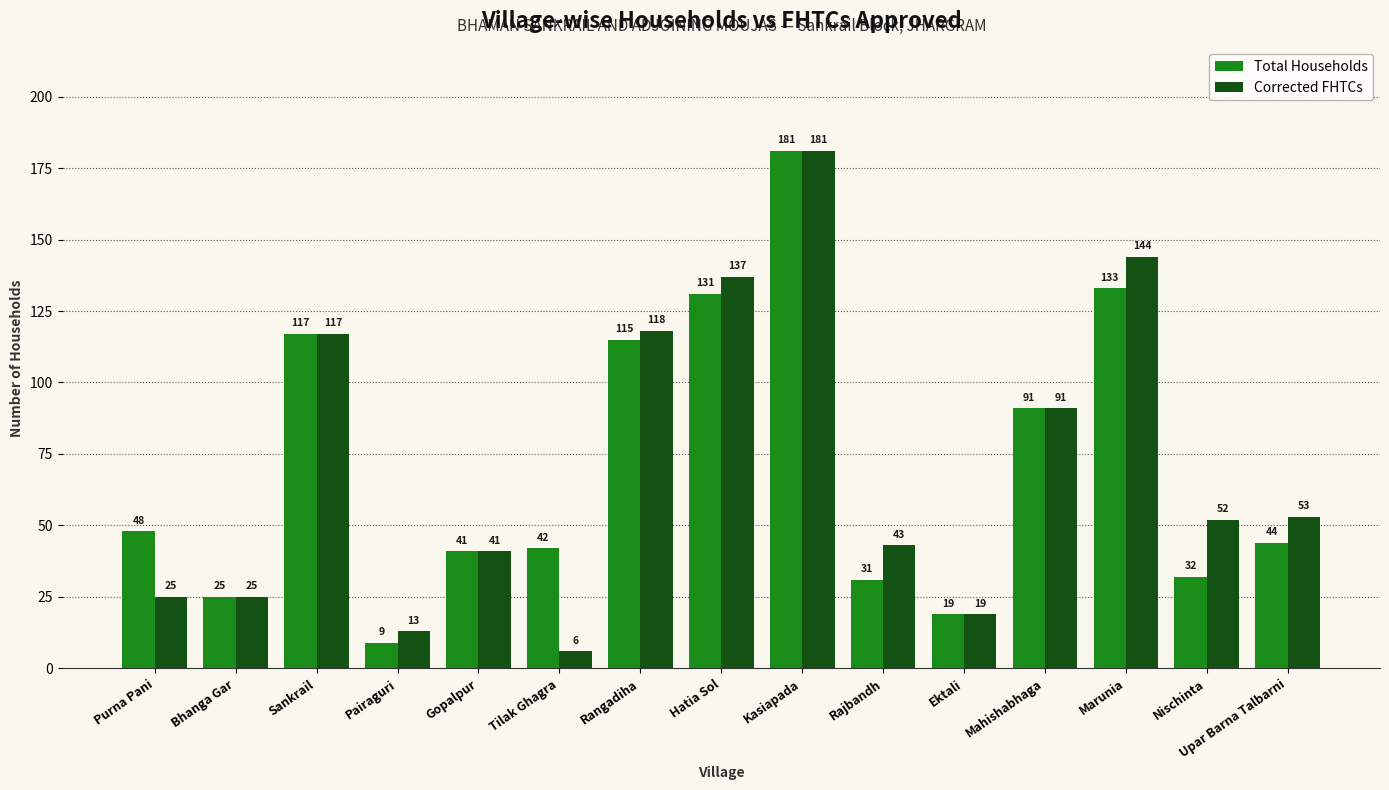

Is it true that Total Households equals 80 at Kasiapada?

False